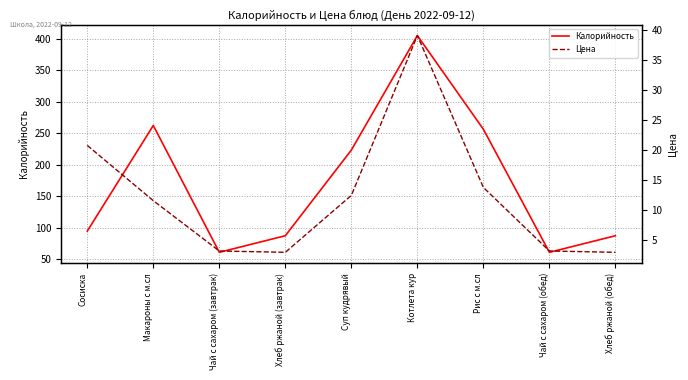

Where is the first local minimum for Калорийность?

Чай с сахаром (завтрак)